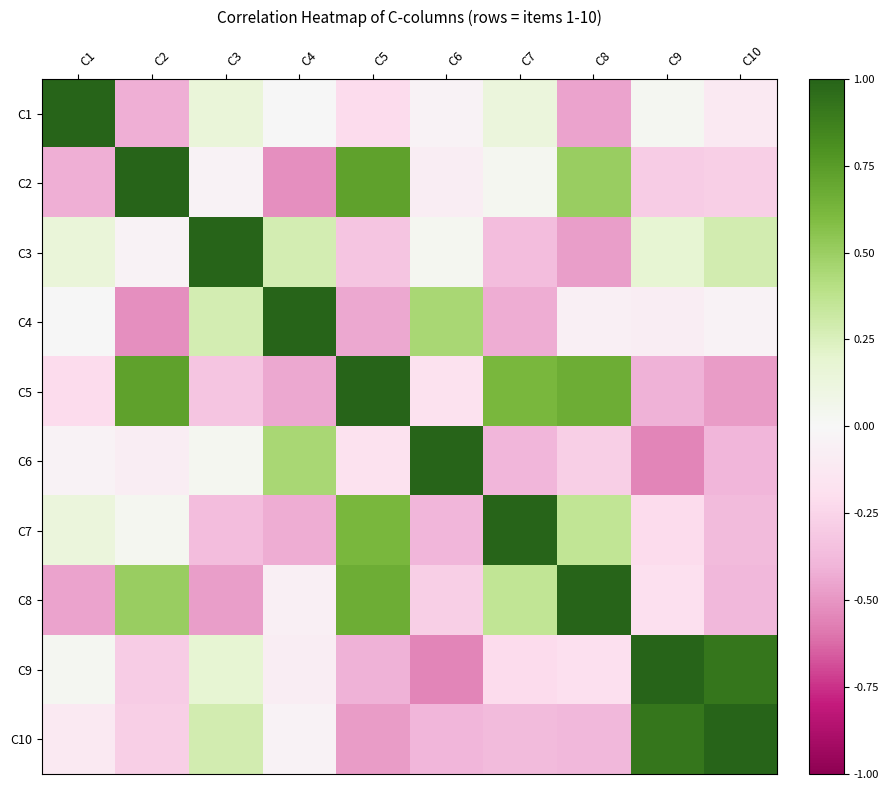

List the series in order of their peak value, highest first.

C1, C2, C4, C6, C8, C9, C10, C5, C3, C7